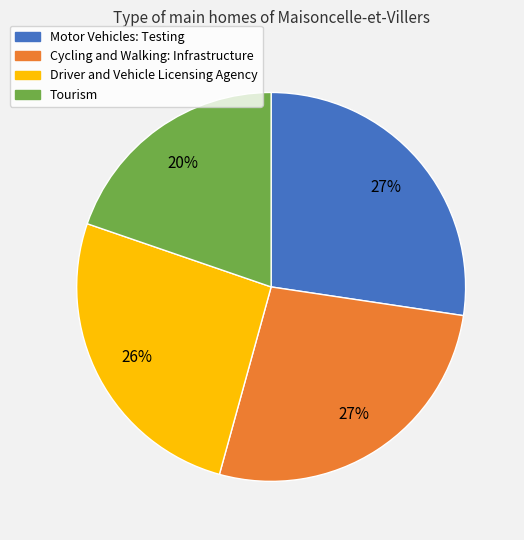

Do Driver and Vehicle Licensing Agency and Motor Vehicles: Testing together represent more than half of the pie?

Yes